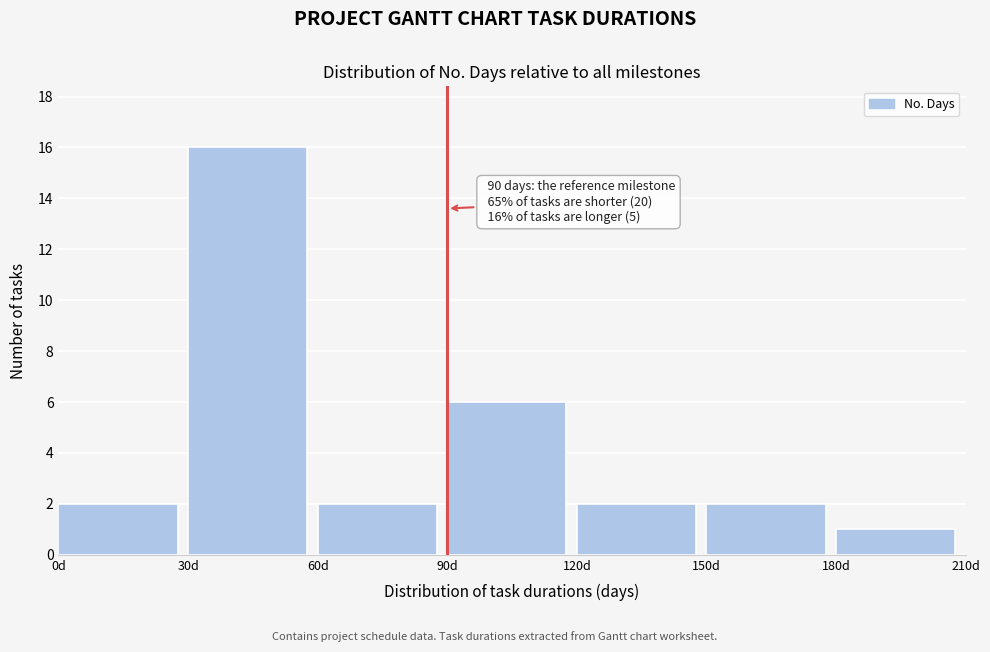

Over which range of the x-axis is the bar tallest?

30 to 60